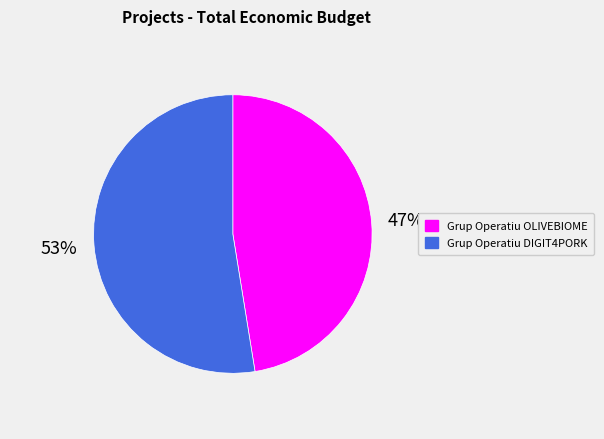

Count the number of slices in the pie.

2